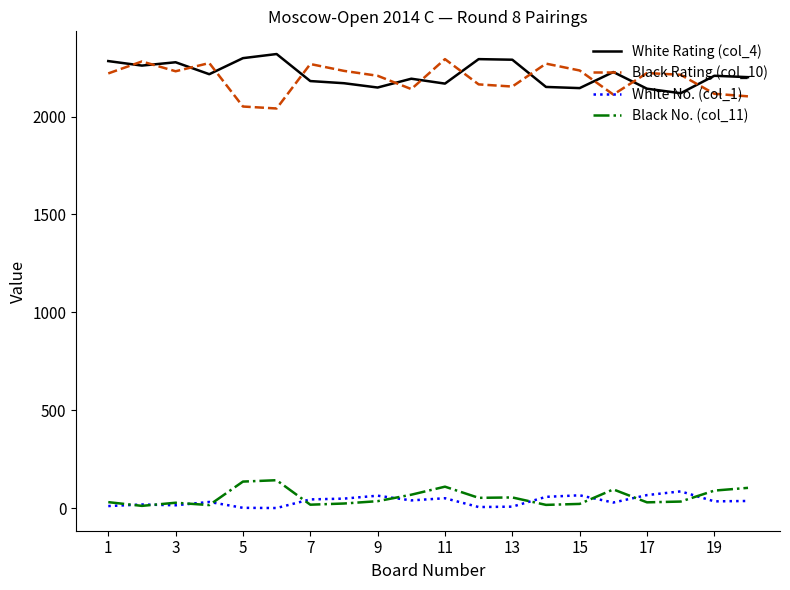

True or false: White No. (col_1) and Black Rating (col_10) intersect in this chart.

False